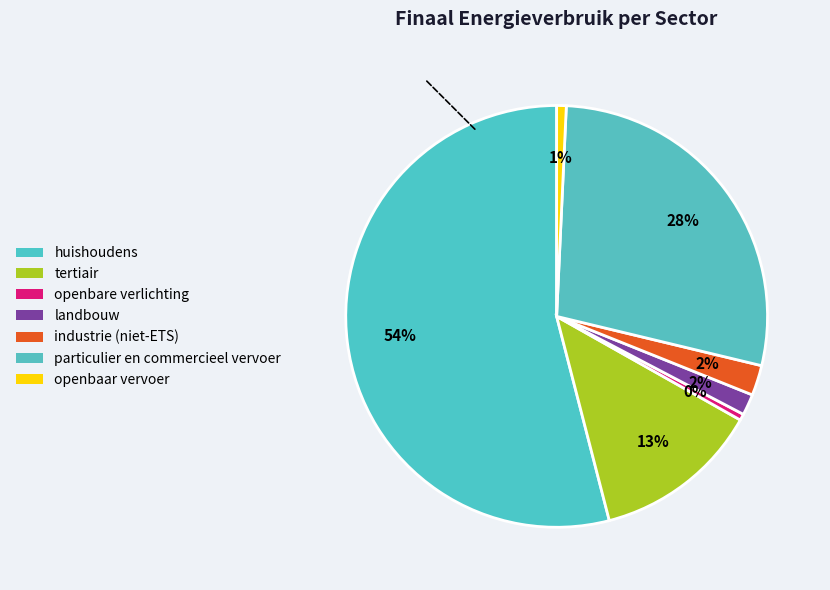

True or false: industrie (niet-ETS) accounts for 2% of the total.

True